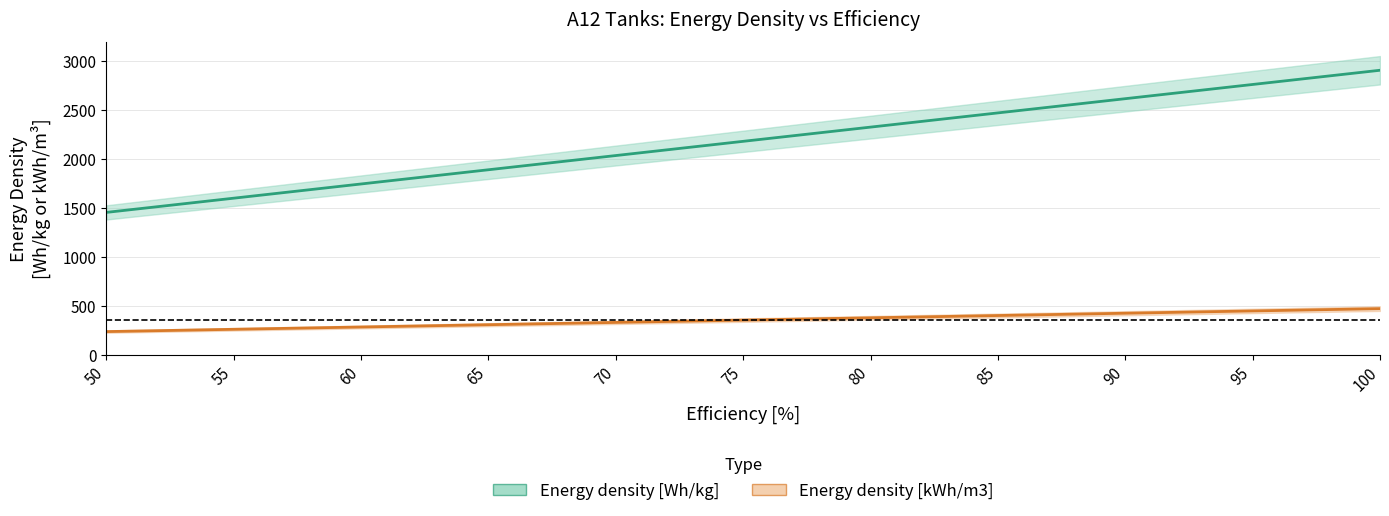

The Energy density [kWh/m3] series shows 171.4 at 100. True or false?

False